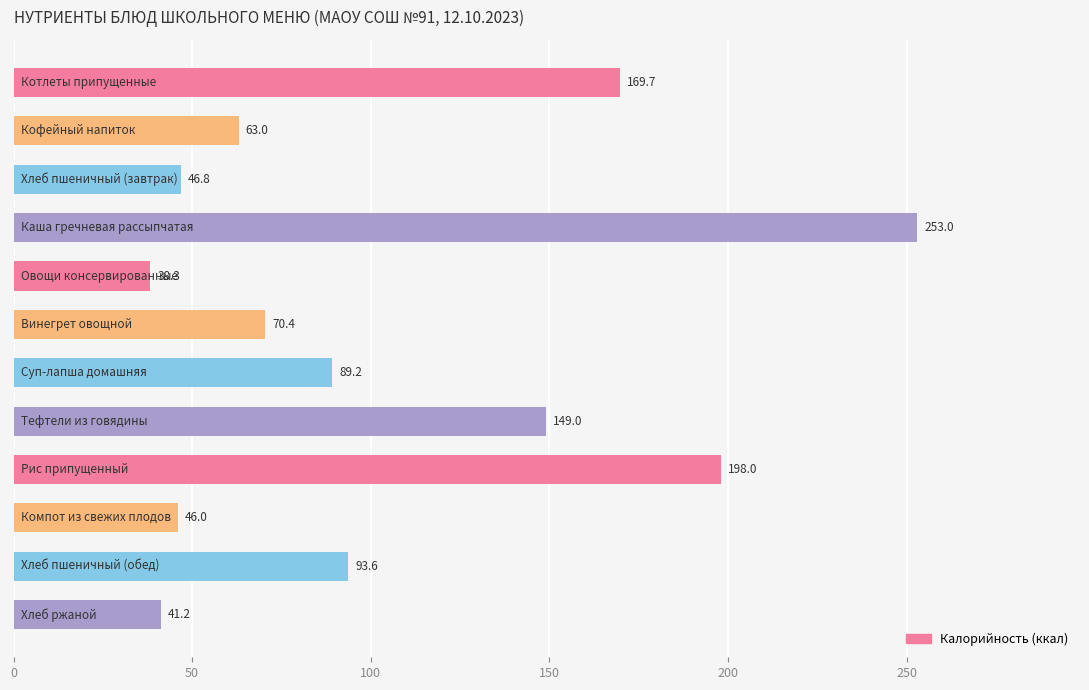

What is the average value?

104.9